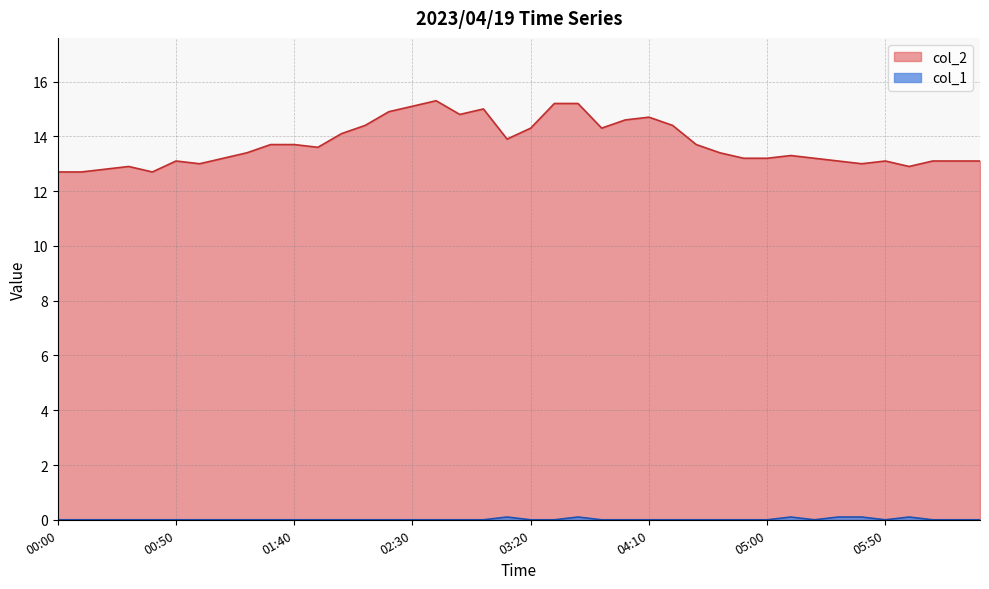

How many interior local peaks does the col_1 series have?

4